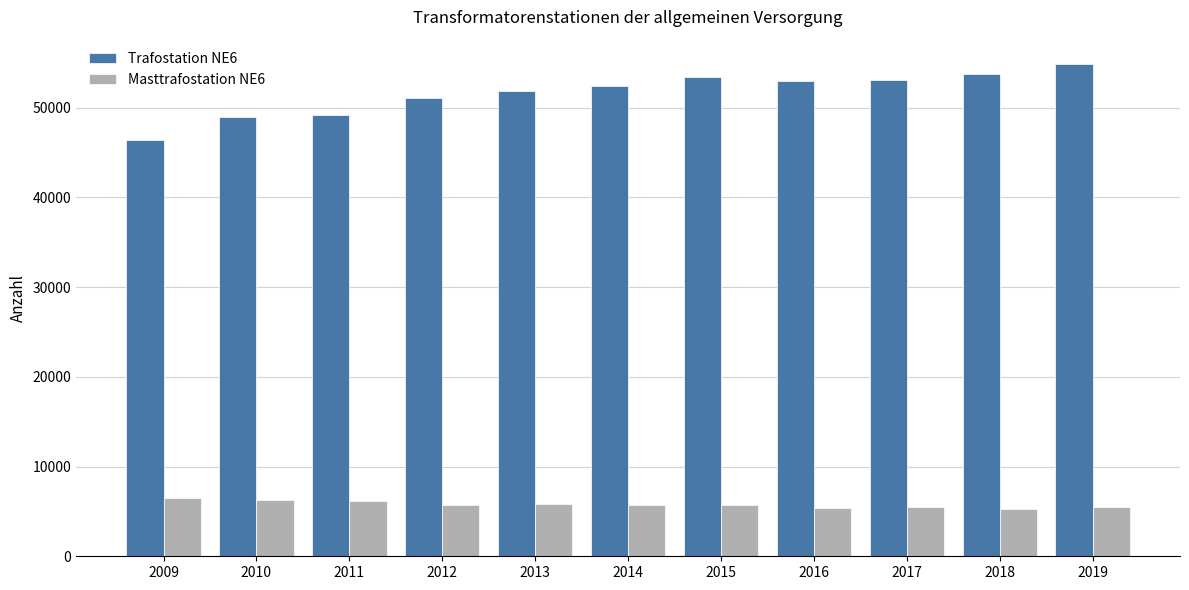

What is the difference between the highest and lowest values at 2013?

46031